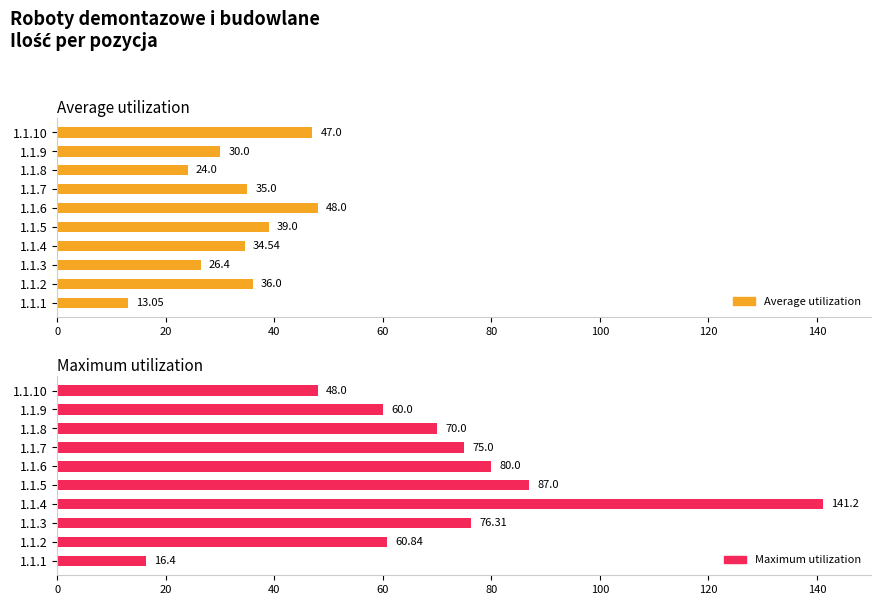

How many data points in Average utilization are less than 35?

5